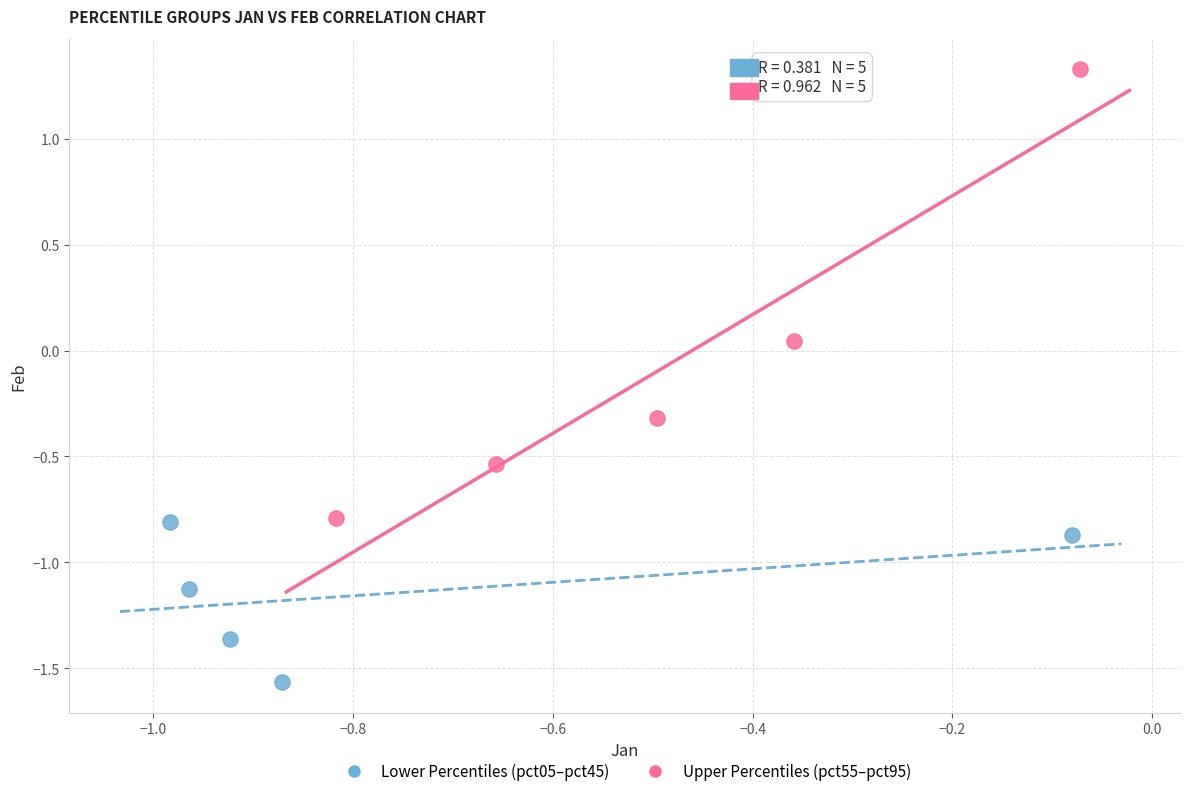

Which series contains the lowest Y value?

Lower Percentiles (pct05–pct45)